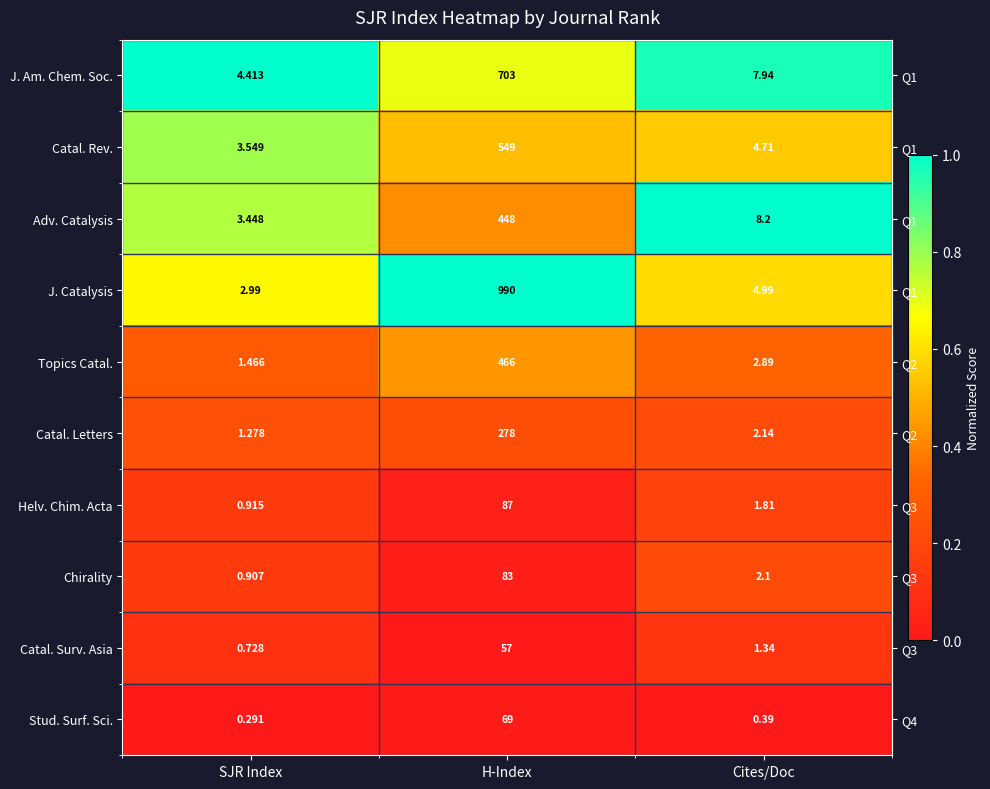

Which category has the highest value in the Adv. Catalysis series?

Cites/Doc